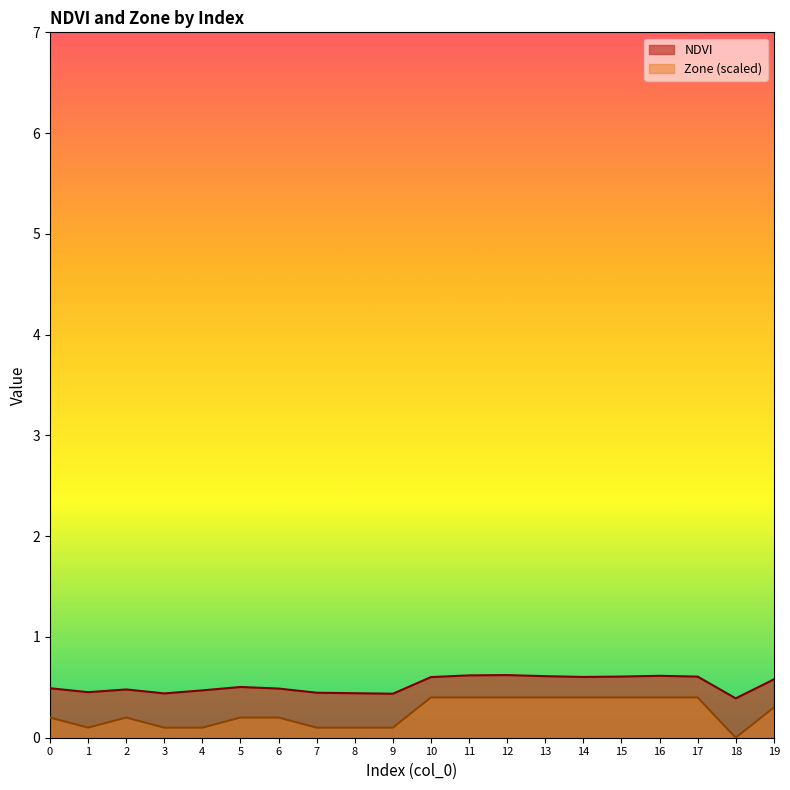

Reading left to right, extract all data points from this chart.

NDVI: 0=0.5	1=0.5	2=0.5	3=0.4	4=0.5	5=0.5	6=0.5	7=0.4	8=0.4	9=0.4	10=0.6	11=0.6	12=0.6	13=0.6	14=0.6	15=0.6	16=0.6	17=0.6	18=0.4	19=0.6
Zone: 0=0.2	1=0.1	2=0.2	3=0.1	4=0.1	5=0.2	6=0.2	7=0.1	8=0.1	9=0.1	10=0.4	11=0.4	12=0.4	13=0.4	14=0.4	15=0.4	16=0.4	17=0.4	18=0.0	19=0.3